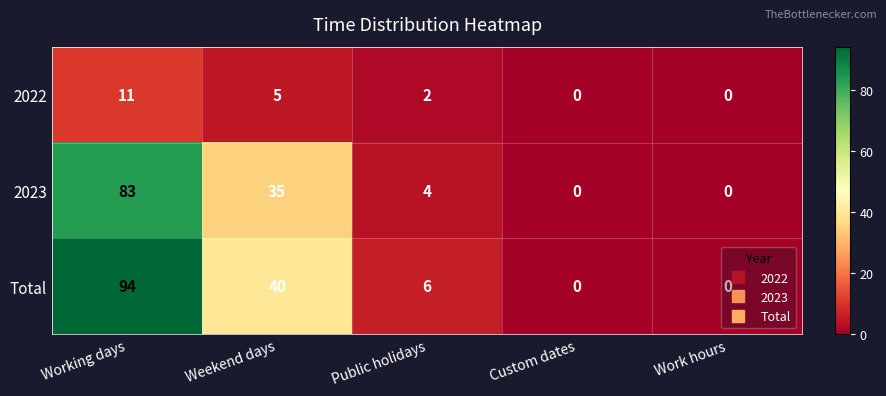

What is the sum of all Total values?

140